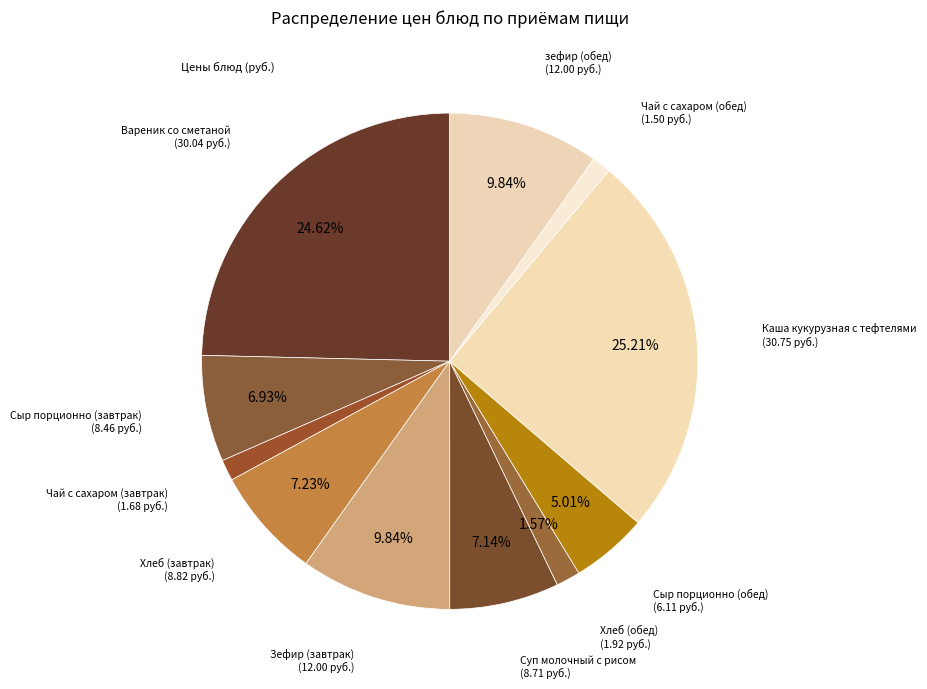

What is the largest slice in the pie chart?

Каша кукурузная с тефтелями